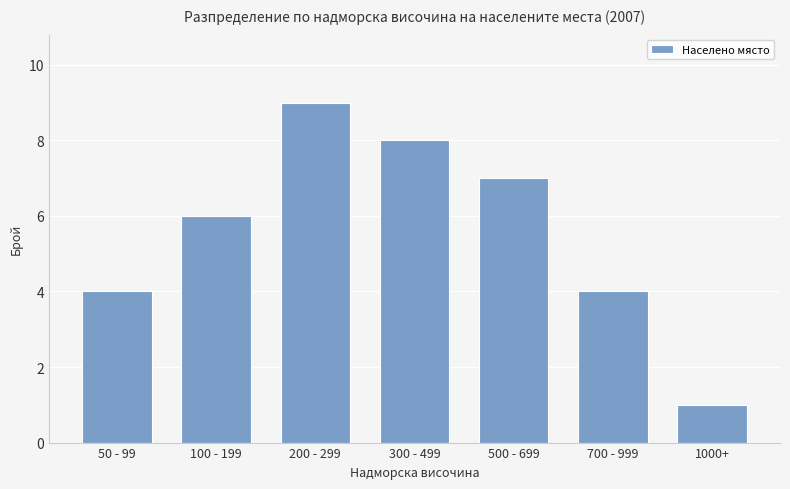

Approximately how many times larger is the value at 500 - 699 compared to 200 - 299?

0.8